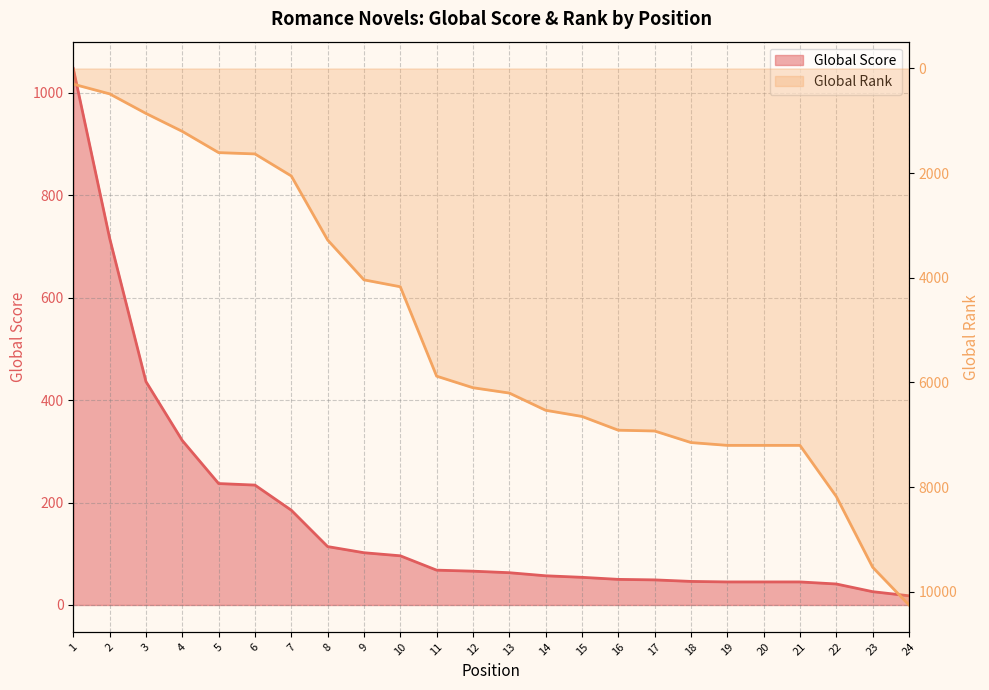

What is the total value across all series at 12?

6168